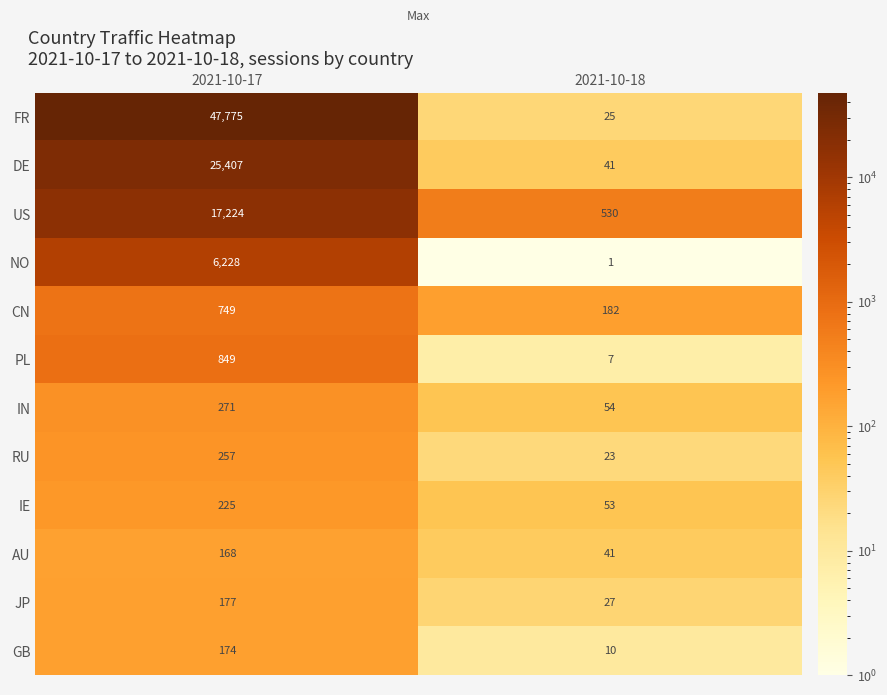

Which series has the largest range (max minus min)?

FR